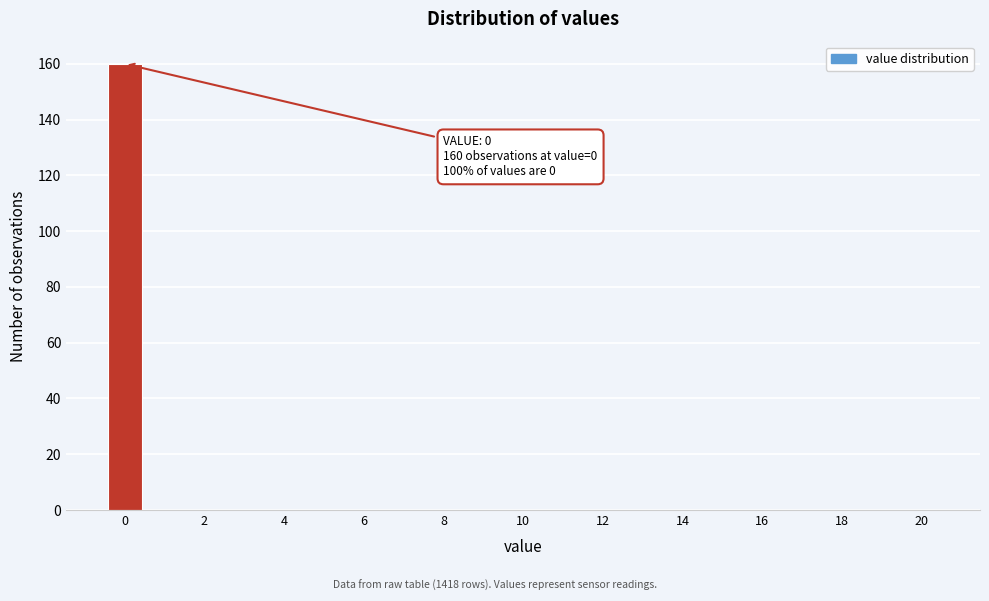

Over which range of the x-axis is the bar tallest?

-0.5 to 0.5